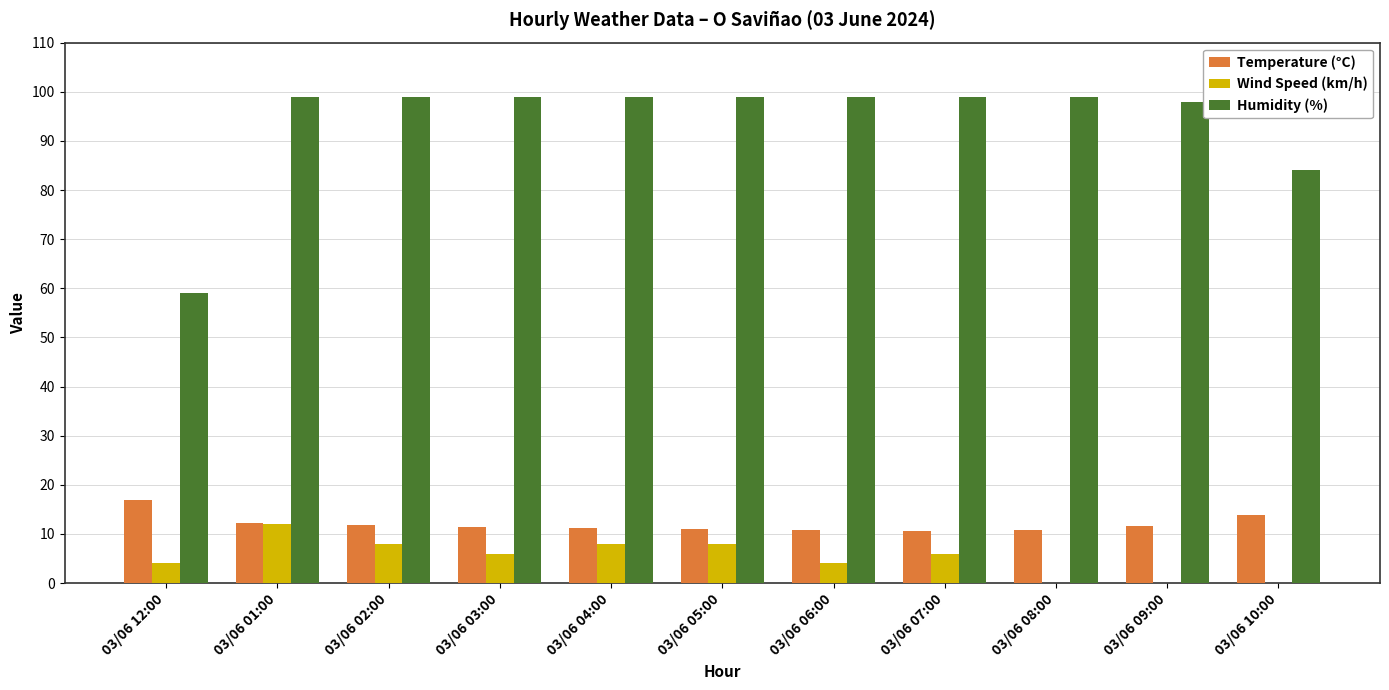

Which series changed the most between 03/06 04:00 and 03/06 10:00?

Humidity (%)